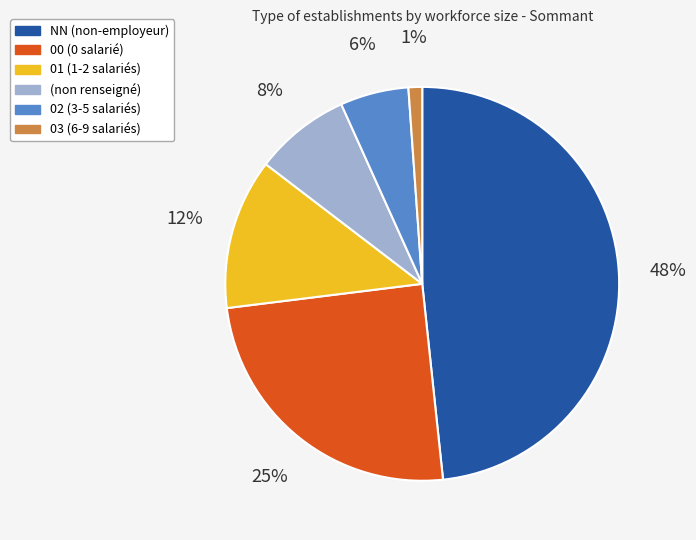

Is there a majority slice in this chart?

No